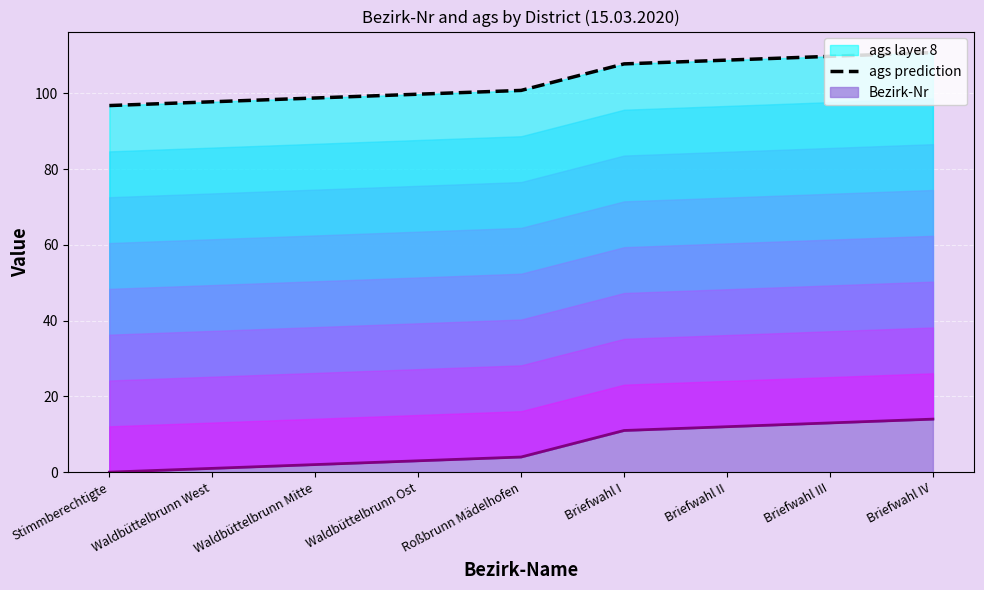

True or false: the data has more than 2 interior local peaks.

False